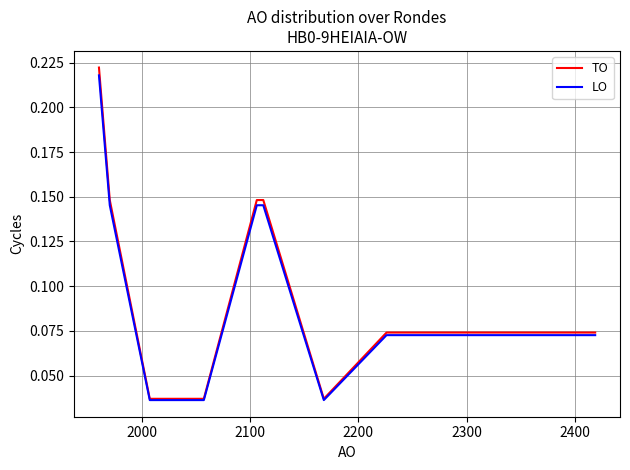

Which series has the widest spread of values?

TO